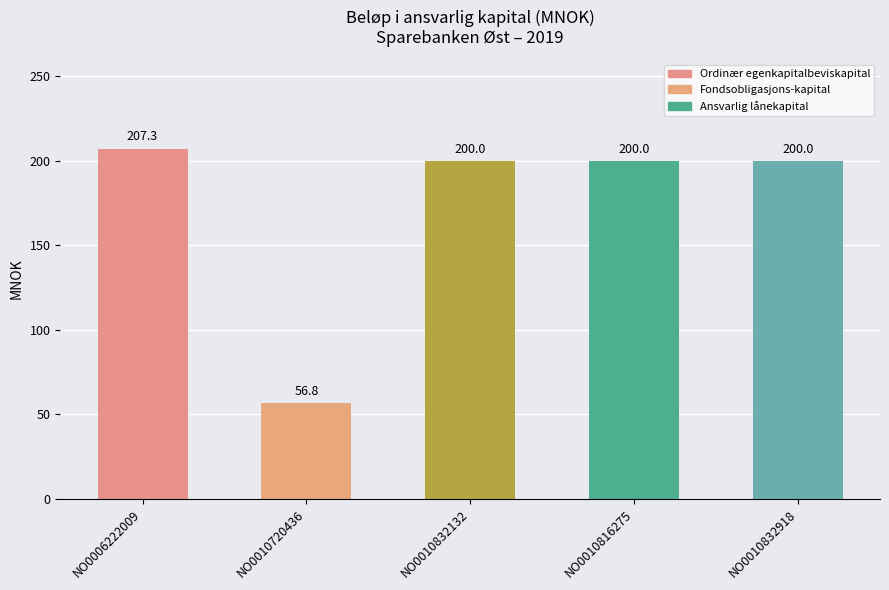

What is the change in value from NO0006222009 to NO0010720436?

-150.5